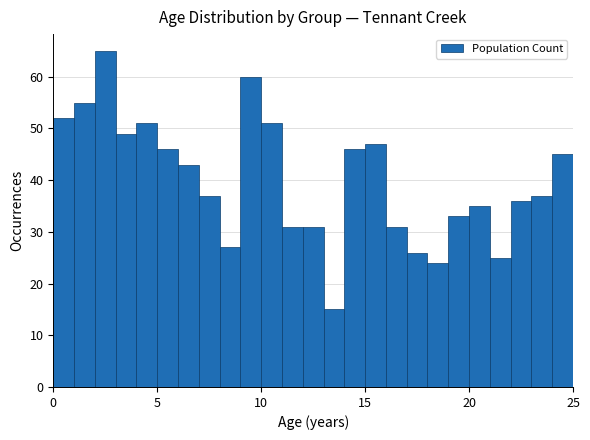

Around what value on the x-axis is the tallest bar? Give the approximate position of its centre, as read against the axis.

2.5